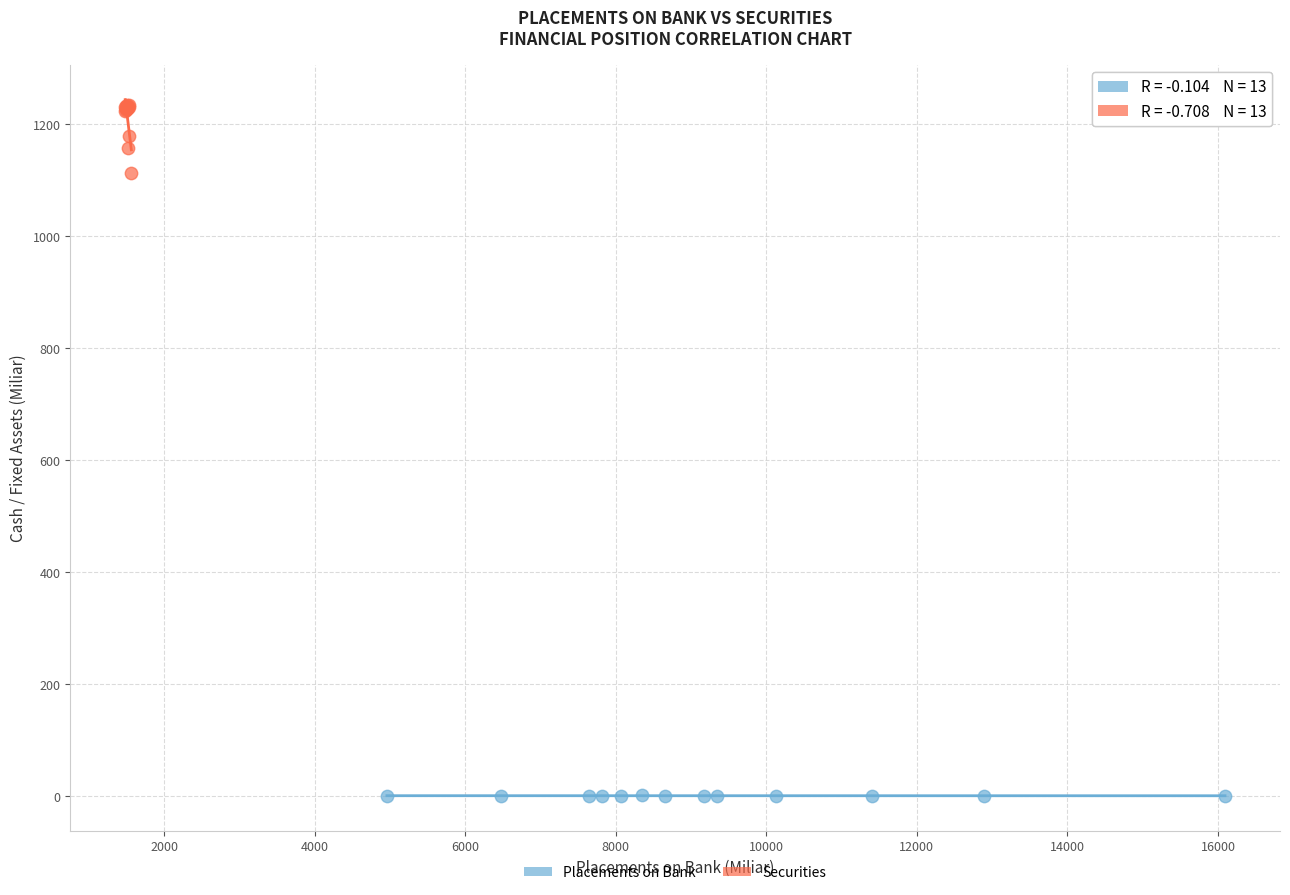

Which series contains the highest Y value?

Securities